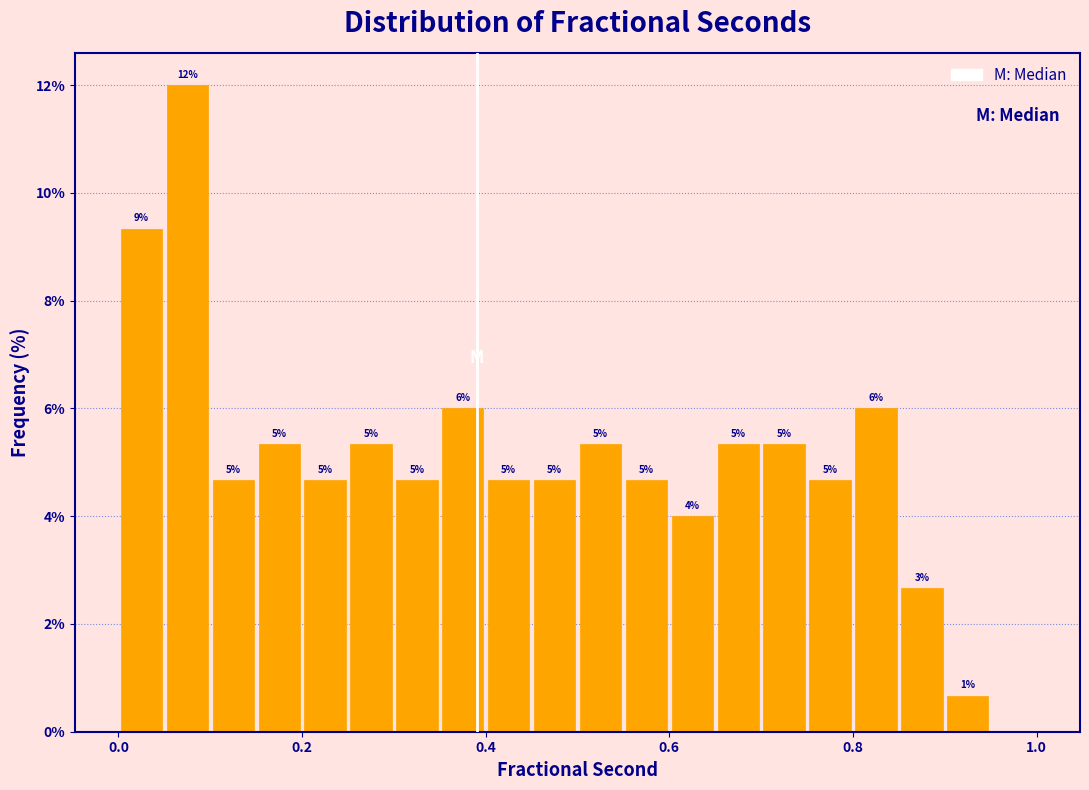

Around what value on the x-axis is the tallest bar? Give the approximate position of its centre, as read against the axis.

0.08